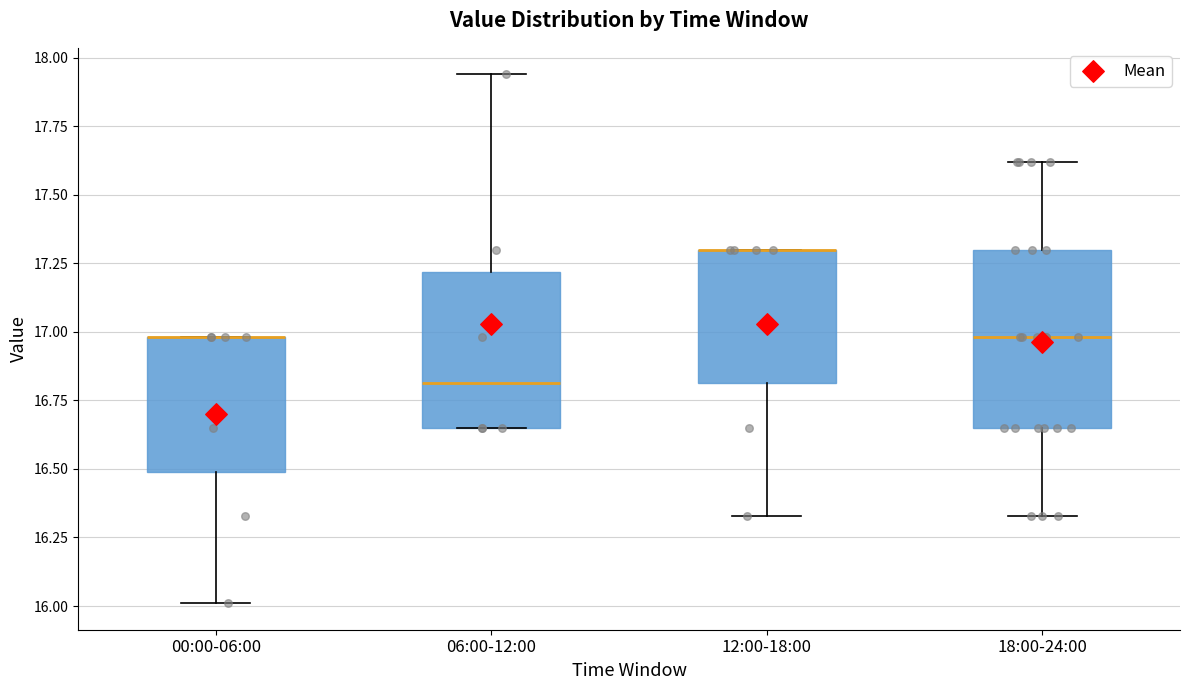

Reading left to right, transcribe this box plot: for each box, give where its median line is, the range the box spans, and where its two whiskers end, as read against the y-axis. The values are not printed on the chart, so give them approximately, as read against the axis.

00:00-06:00: median 17.00 (drawn on the box's upper edge), box 16.50 to 17.00, whiskers 16.00 to 17.00
06:00-12:00: median 16.80, box 16.65 to 17.20, whiskers 16.65 to 17.95
12:00-18:00: median 17.30 (drawn on the box's upper edge), box 16.80 to 17.30, whiskers 16.35 to 17.30
18:00-24:00: median 17.00, box 16.65 to 17.30, whiskers 16.35 to 17.60